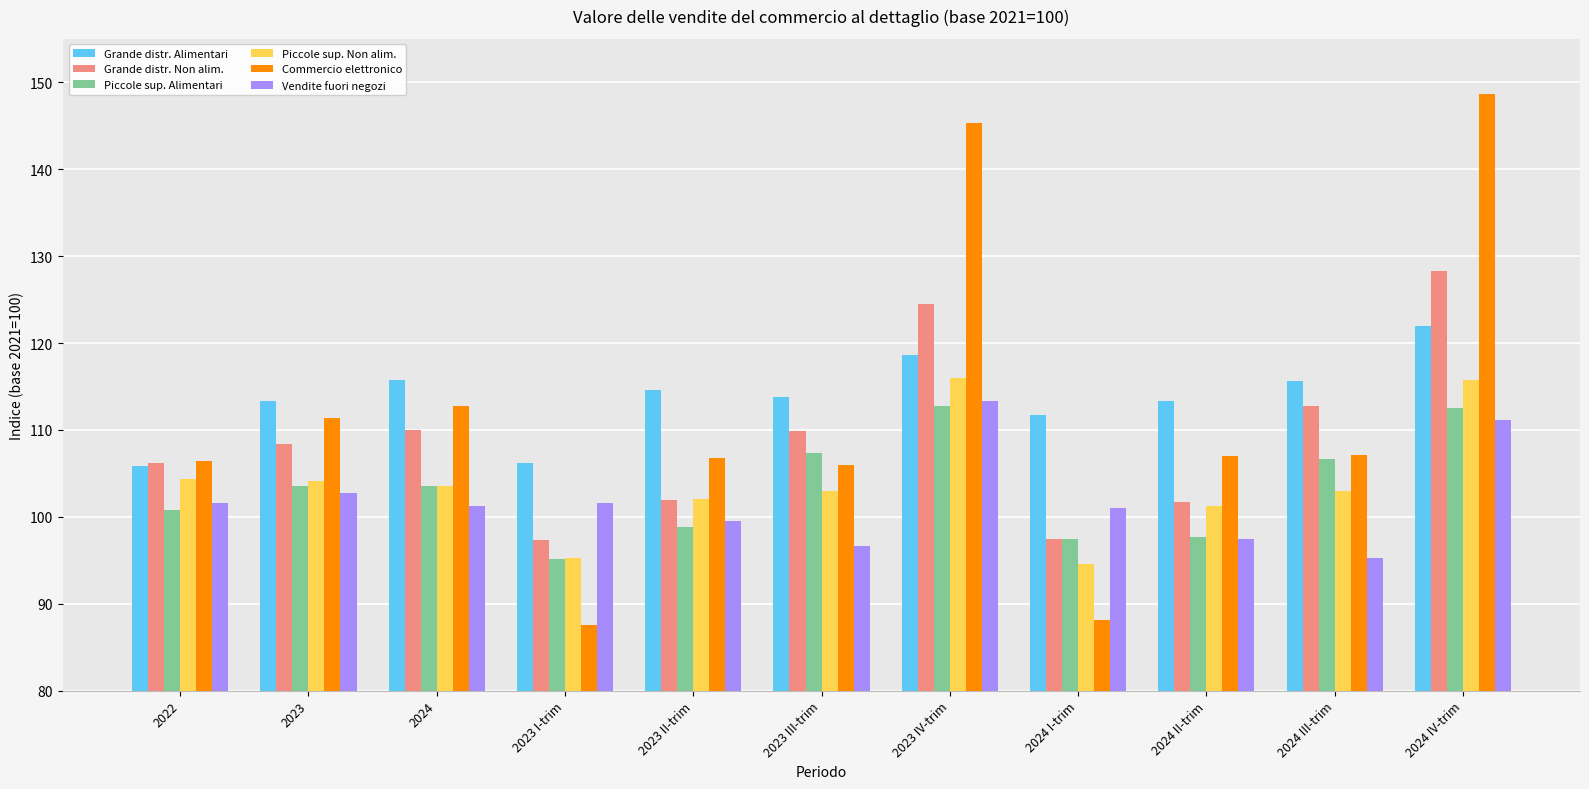

What is the spread (max minus min) of values at 2024 I-trim?

23.6